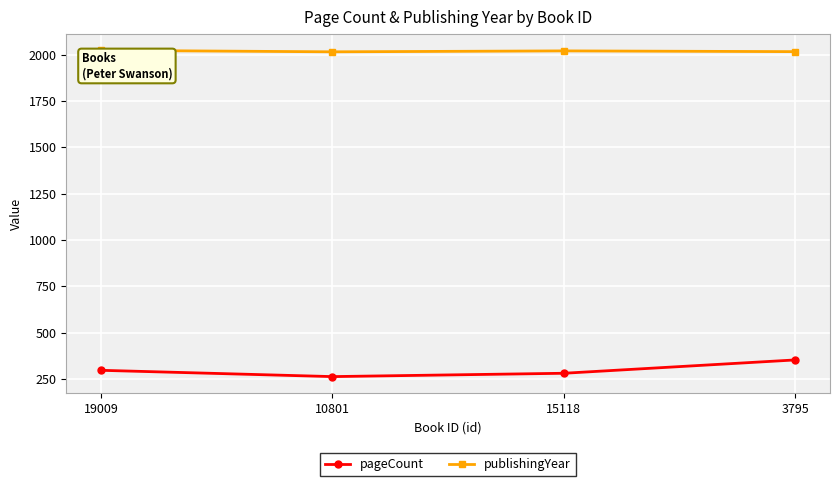

In publishingYear, how many points are lower than both neighbors (excluding endpoints)?

1